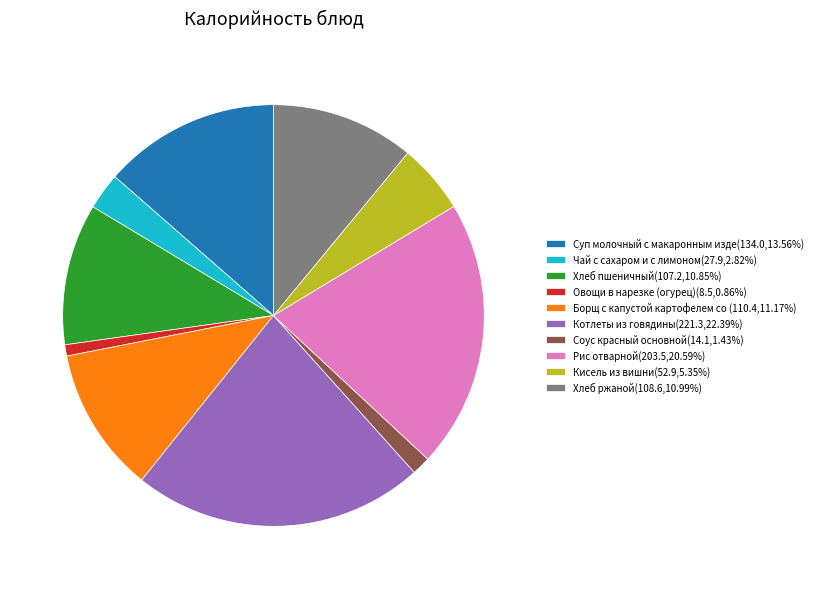

Approximately how many times larger is the value at Котлеты из говядины(221.3,22.39%) compared to Хлеб ржаной(108.6,10.99%)?

2.0